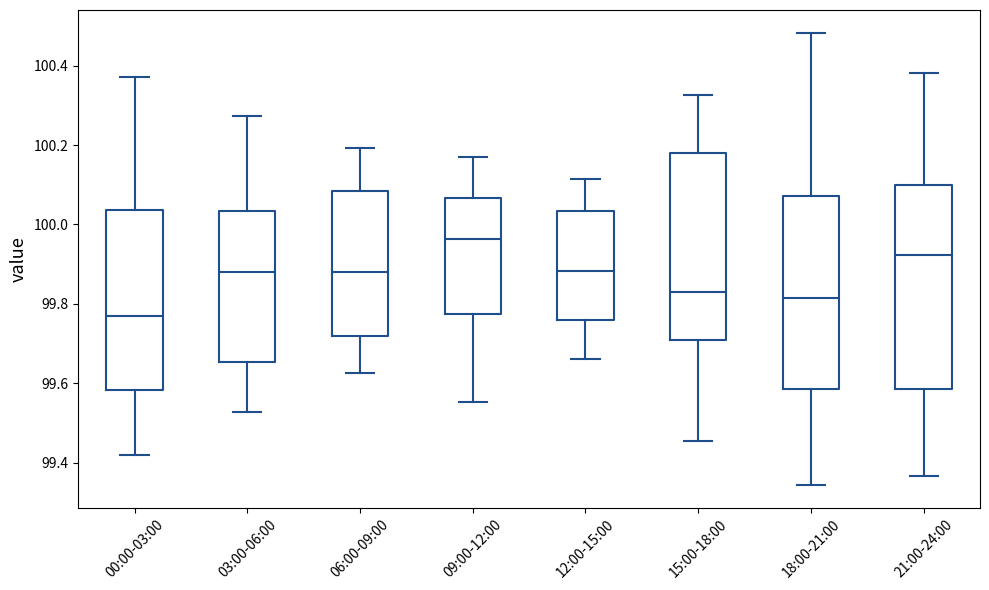

Reading left to right, read every box against the y-axis: the position of its median line, the range the box covers, and the ends of its whiskers. The values are not printed on the chart, so give them approximately, as read against the axis.

00:00-03:00: median 99.78, box 99.58 to 100.04, whiskers 99.42 to 100.36
03:00-06:00: median 99.88, box 99.66 to 100.04, whiskers 99.52 to 100.28
06:00-09:00: median 99.88, box 99.72 to 100.08, whiskers 99.62 to 100.20
09:00-12:00: median 99.96, box 99.78 to 100.06, whiskers 99.56 to 100.18
12:00-15:00: median 99.88, box 99.76 to 100.04, whiskers 99.66 to 100.12
15:00-18:00: median 99.84, box 99.70 to 100.18, whiskers 99.46 to 100.32
18:00-21:00: median 99.82, box 99.58 to 100.08, whiskers 99.34 to 100.48
21:00-24:00: median 99.92, box 99.58 to 100.10, whiskers 99.36 to 100.38